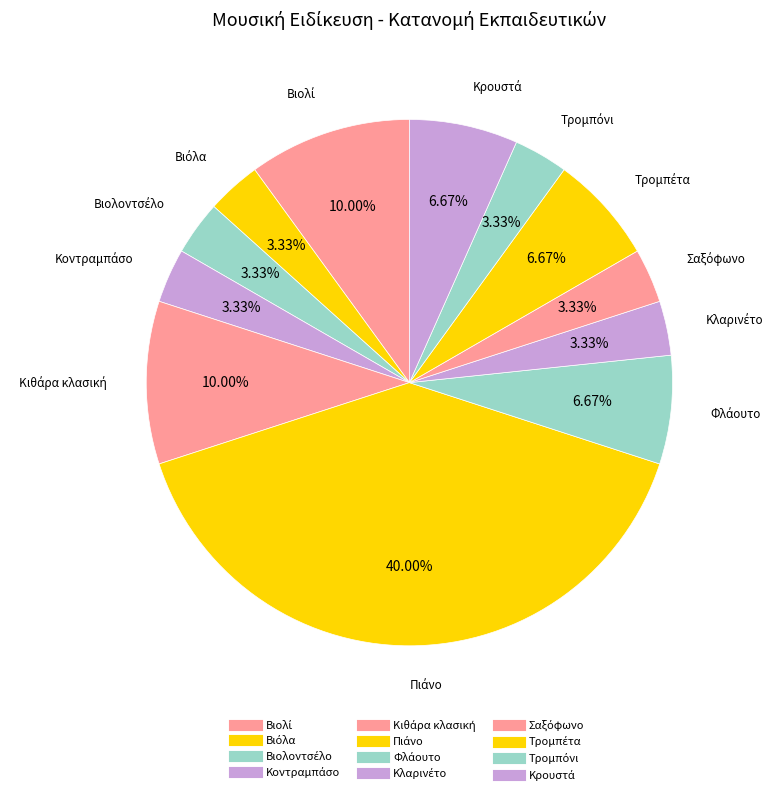

How many segments does this pie chart have?

12